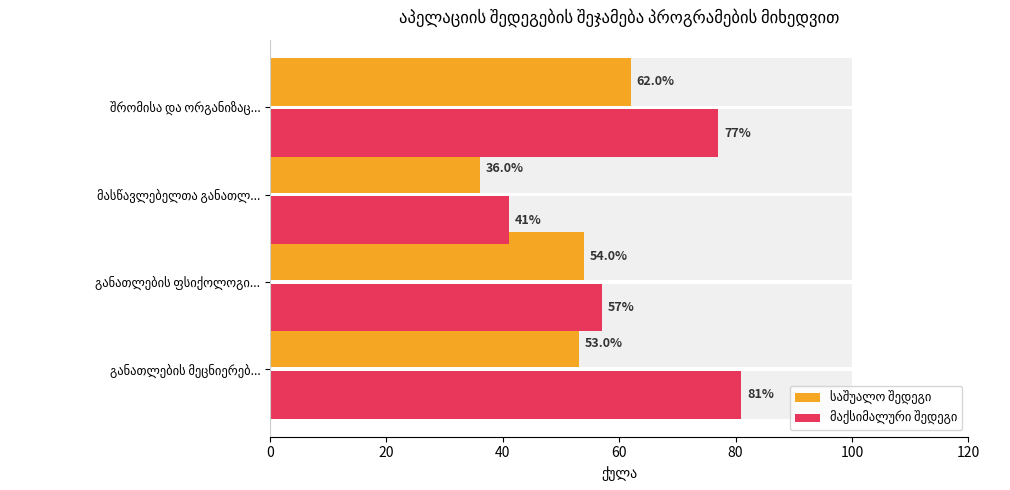

What is the value of the მაქსიმალური შედეგი bar at the 2nd from the left?

57